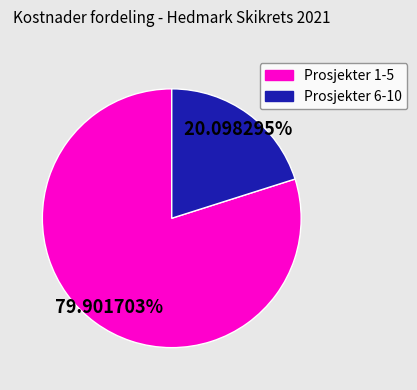

Count the number of slices in the pie.

2